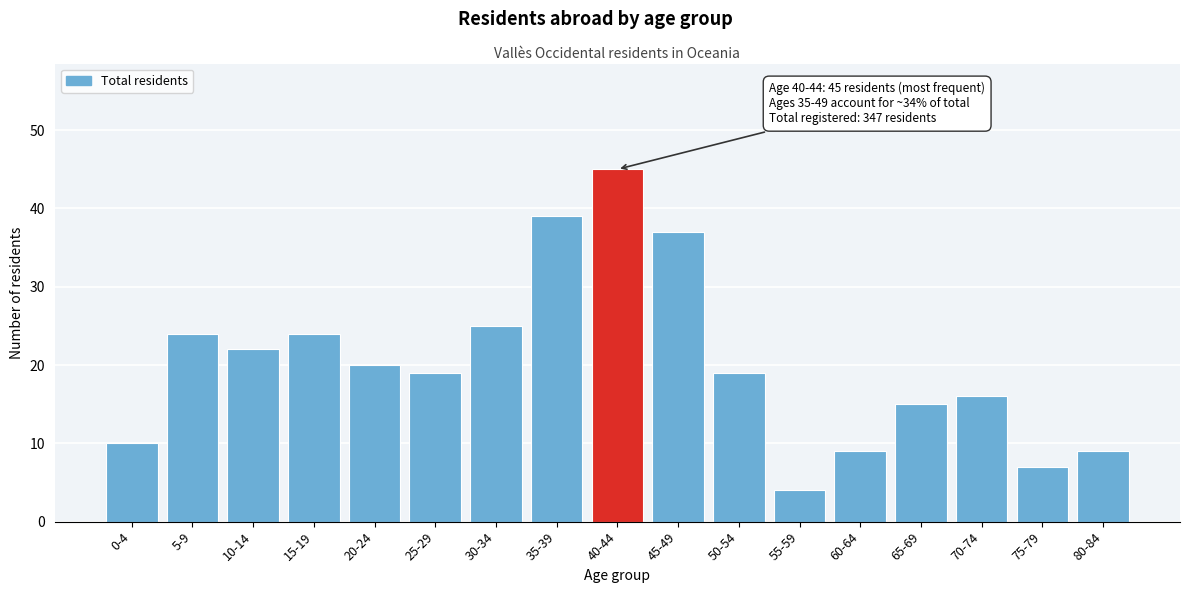

Reading left to right, extract all data points from this chart.

0-4=10	5-9=24	10-14=22	15-19=24	20-24=20	25-29=19	30-34=25	35-39=39	40-44=45	45-49=37	50-54=19	55-59=4	60-64=9	65-69=15	70-74=16	75-79=7	80-84=9